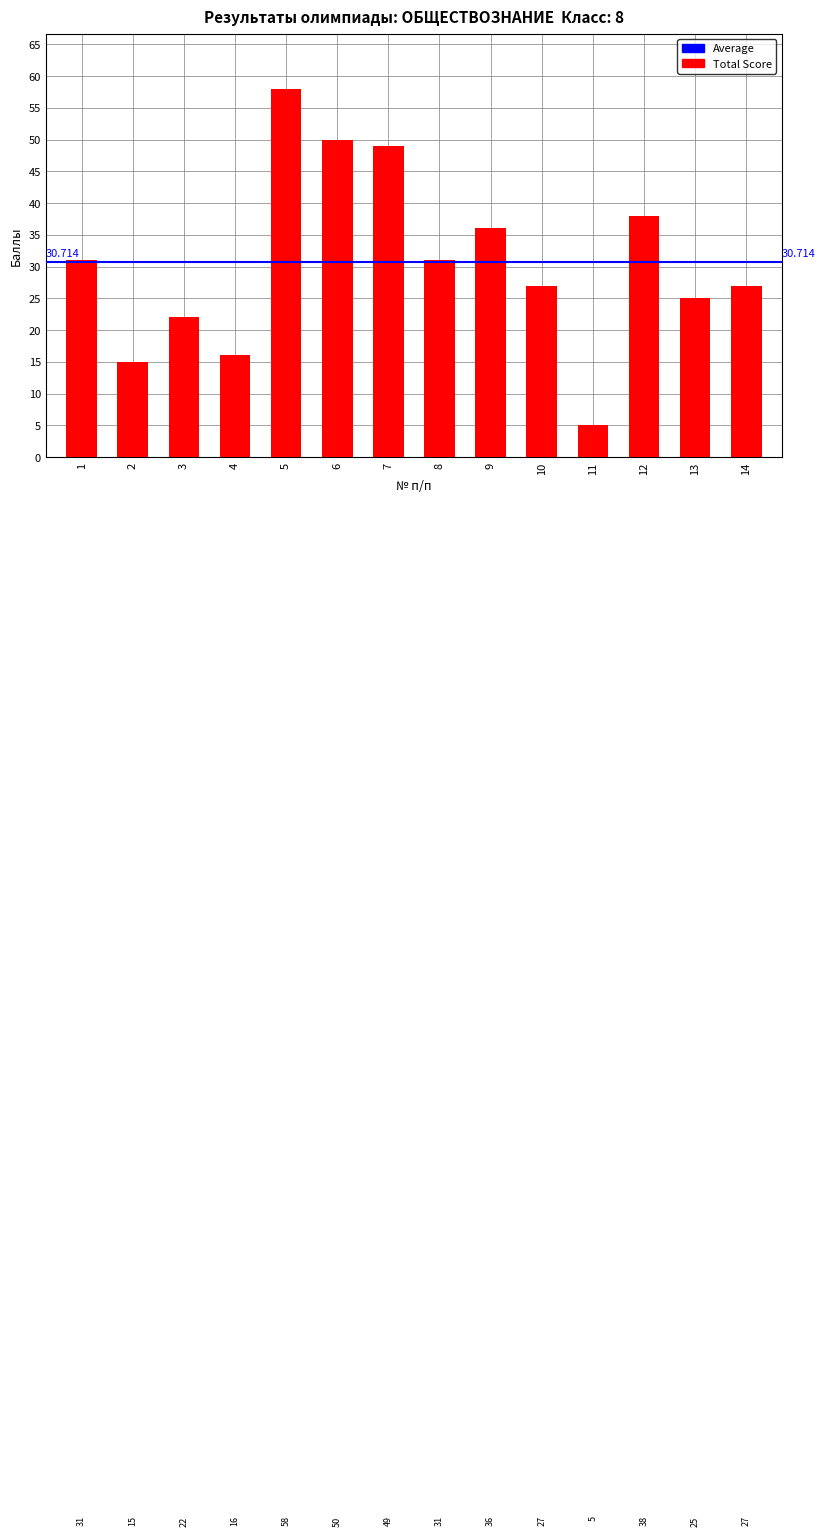

How many series are shown in this chart?

1